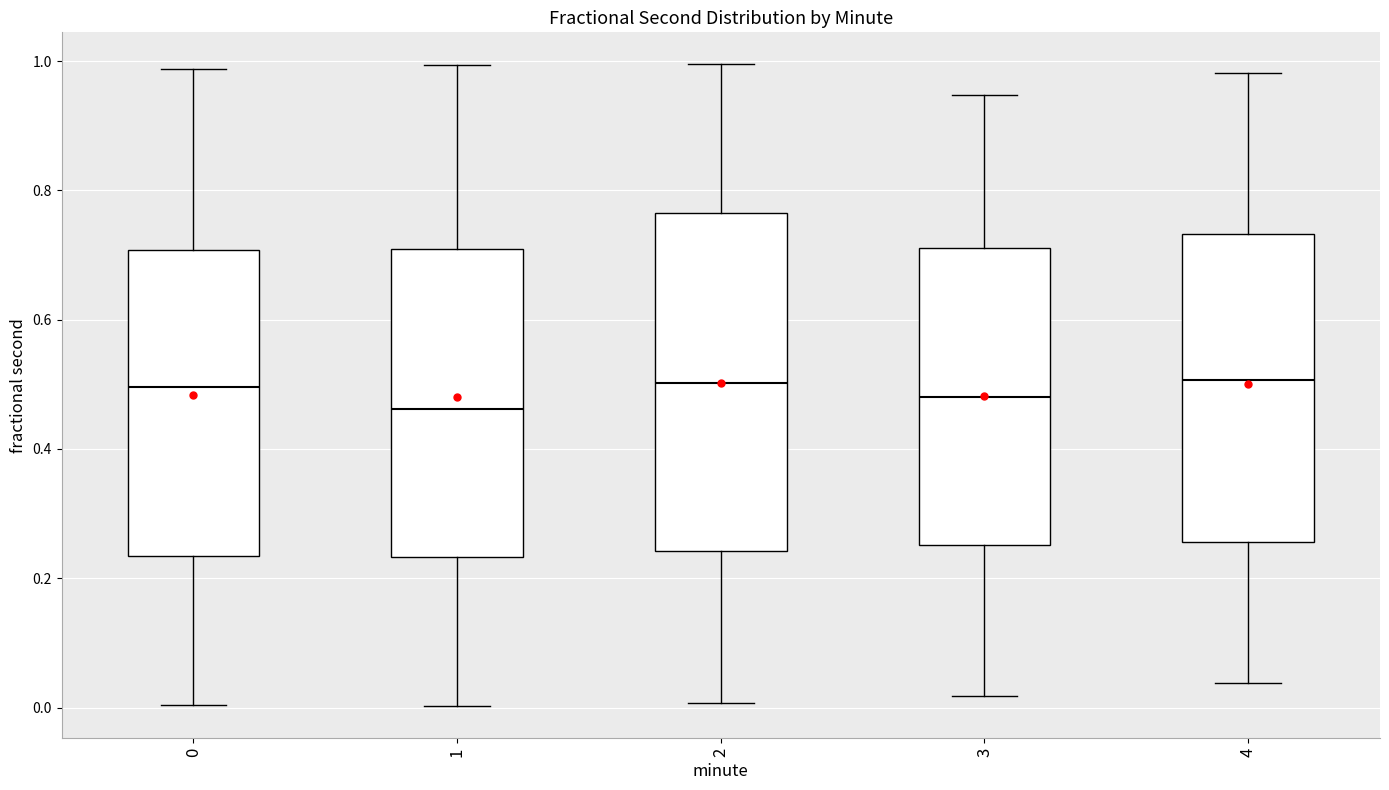

Comparing the boxes themselves (not the whiskers), which one is the tallest?

2